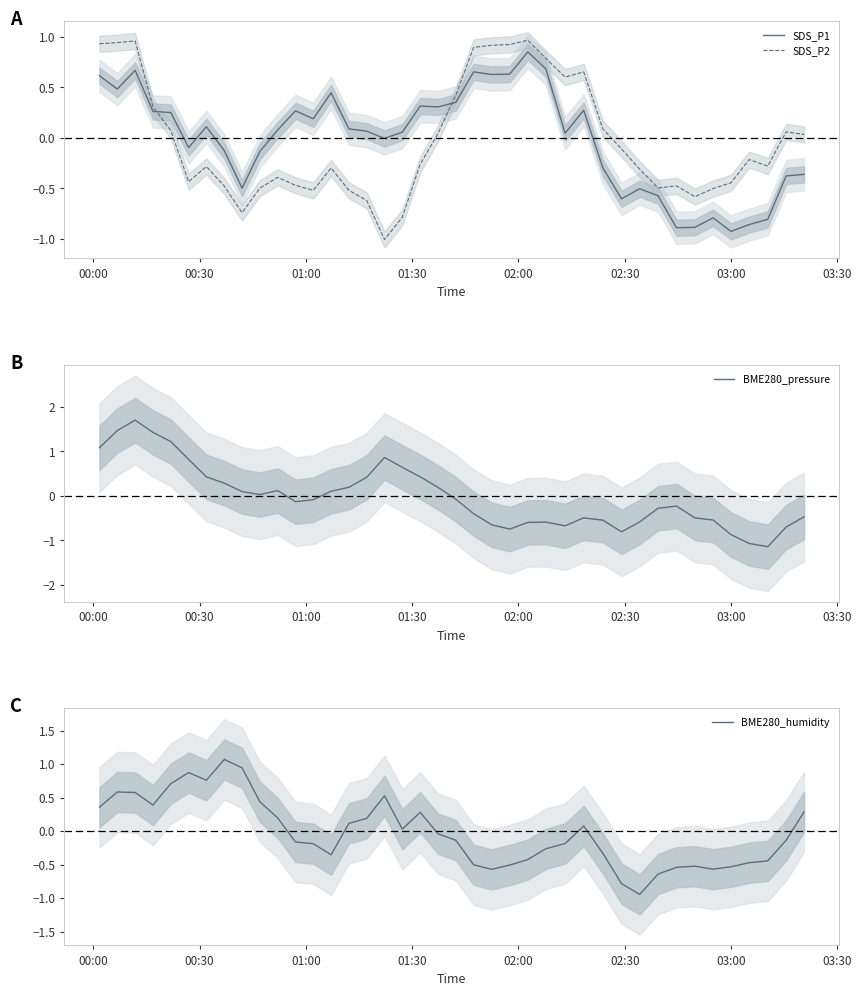

After their last crossing, which series has the higher values: SDS_P1 or SDS_P2?

SDS_P2